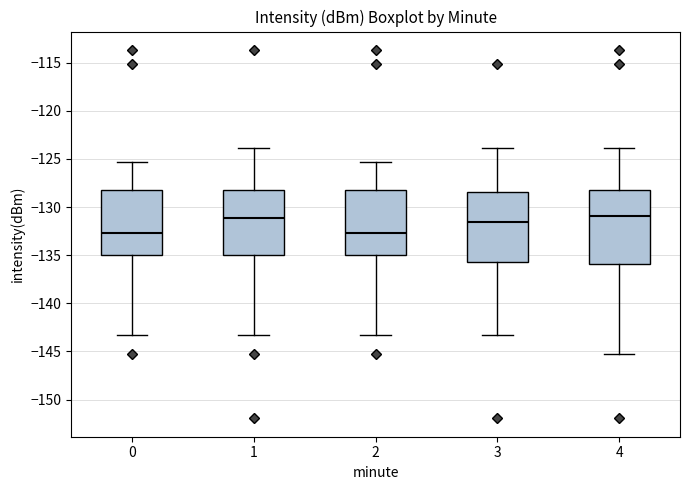

Where is the lower edge of the box at x = 4 on the y-axis? The values are not printed on the chart, so give them approximately, as read against the axis.

-136.0